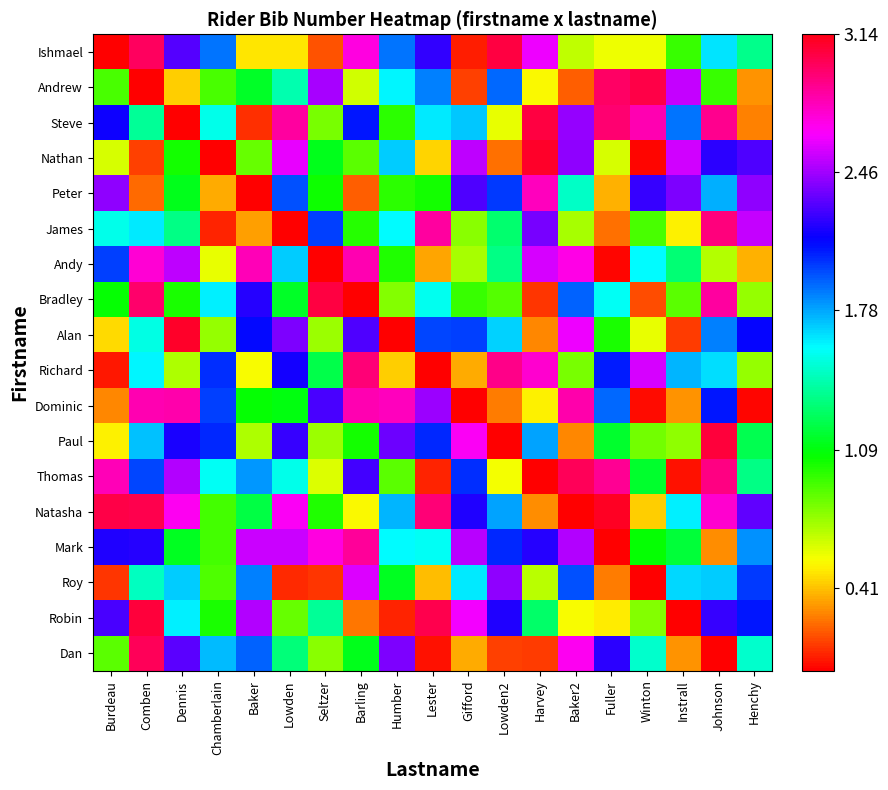

Reading left to right, extract all data points from this chart.

Ishmael: Burdeau=0.0	Comben=3.0	Dennis=2.3	Chamberlain=1.9	Baker=0.5	Lowden=0.5	Seltzer=0.2	Barling=2.7	Humber=1.9	Lester=2.2	Gifford=0.1	Lowden2=3.0	Harvey=2.6	Baker2=0.7	Fuller=0.6	Winton=0.6	Instrall=1.0	Johnson=1.6	Henchy=1.4
Andrew: Burdeau=0.9	Comben=0.0	Dennis=0.4	Chamberlain=0.9	Baker=1.2	Lowden=1.4	Seltzer=2.5	Barling=0.6	Humber=1.6	Lester=1.9	Gifford=0.1	Lowden2=1.9	Harvey=0.5	Baker2=0.2	Fuller=3.0	Winton=3.0	Instrall=2.5	Johnson=1.0	Henchy=0.3
Steve: Burdeau=2.1	Comben=1.4	Dennis=0.0	Chamberlain=1.6	Baker=0.1	Lowden=2.9	Seltzer=0.8	Barling=2.1	Humber=1.0	Lester=1.6	Gifford=1.7	Lowden2=0.6	Harvey=3.0	Baker2=2.4	Fuller=3.0	Winton=2.8	Instrall=1.9	Johnson=2.9	Henchy=0.3
Nathan: Burdeau=0.6	Comben=0.1	Dennis=1.0	Chamberlain=0.0	Baker=0.9	Lowden=2.6	Seltzer=1.1	Barling=0.9	Humber=1.7	Lester=0.4	Gifford=2.5	Lowden2=0.2	Harvey=3.1	Baker2=2.4	Fuller=0.6	Winton=0.0	Instrall=2.6	Johnson=2.2	Henchy=2.3
Peter: Burdeau=2.4	Comben=0.2	Dennis=1.1	Chamberlain=0.4	Baker=0.0	Lowden=2.0	Seltzer=1.0	Barling=0.2	Humber=1.0	Lester=1.0	Gifford=2.3	Lowden2=2.0	Harvey=2.8	Baker2=1.5	Fuller=0.4	Winton=2.2	Instrall=2.4	Johnson=1.8	Henchy=2.4
James: Burdeau=1.6	Comben=1.6	Dennis=1.3	Chamberlain=0.1	Baker=0.3	Lowden=0.0	Seltzer=2.0	Barling=1.0	Humber=1.6	Lester=2.8	Gifford=0.8	Lowden2=1.3	Harvey=2.4	Baker2=0.7	Fuller=0.2	Winton=0.9	Instrall=0.5	Johnson=2.9	Henchy=2.5
Andy: Burdeau=2.0	Comben=2.7	Dennis=2.5	Chamberlain=0.6	Baker=2.8	Lowden=1.7	Seltzer=0.0	Barling=2.8	Humber=1.0	Lester=0.3	Gifford=0.7	Lowden2=1.3	Harvey=2.6	Baker2=2.7	Fuller=0.0	Winton=1.6	Instrall=1.3	Johnson=0.7	Henchy=0.4
Bradley: Burdeau=1.1	Comben=3.0	Dennis=1.0	Chamberlain=1.6	Baker=2.2	Lowden=1.1	Seltzer=3.1	Barling=0.0	Humber=0.8	Lester=1.6	Gifford=0.9	Lowden2=0.9	Harvey=0.1	Baker2=1.9	Fuller=1.6	Winton=0.2	Instrall=0.9	Johnson=2.9	Henchy=0.8
Alan: Burdeau=0.5	Comben=1.5	Dennis=3.1	Chamberlain=0.8	Baker=2.1	Lowden=2.4	Seltzer=0.7	Barling=2.3	Humber=0.0	Lester=2.0	Gifford=2.0	Lowden2=1.7	Harvey=0.3	Baker2=2.6	Fuller=1.0	Winton=0.6	Instrall=0.1	Johnson=1.9	Henchy=2.1
Richard: Burdeau=0.1	Comben=1.6	Dennis=0.7	Chamberlain=2.0	Baker=0.5	Lowden=2.2	Seltzer=1.2	Barling=2.9	Humber=0.4	Lester=0.0	Gifford=0.4	Lowden2=2.9	Harvey=2.8	Baker2=0.8	Fuller=2.1	Winton=2.6	Instrall=1.7	Johnson=1.7	Henchy=0.8
Dominic: Burdeau=0.3	Comben=2.8	Dennis=2.8	Chamberlain=2.0	Baker=1.1	Lowden=1.1	Seltzer=2.3	Barling=2.8	Humber=2.8	Lester=2.4	Gifford=0.0	Lowden2=0.3	Harvey=0.5	Baker2=2.8	Fuller=1.9	Winton=0.0	Instrall=0.3	Johnson=2.1	Henchy=0.0
Paul: Burdeau=0.5	Comben=1.7	Dennis=2.2	Chamberlain=2.0	Baker=0.7	Lowden=2.2	Seltzer=0.7	Barling=1.0	Humber=2.3	Lester=2.0	Gifford=2.7	Lowden2=0.0	Harvey=1.8	Baker2=0.3	Fuller=1.2	Winton=0.8	Instrall=0.8	Johnson=3.1	Henchy=1.2
Thomas: Burdeau=2.8	Comben=2.0	Dennis=2.5	Chamberlain=1.6	Baker=1.8	Lowden=1.5	Seltzer=0.6	Barling=2.3	Humber=0.9	Lester=0.1	Gifford=2.0	Lowden2=0.6	Harvey=0.0	Baker2=3.0	Fuller=2.9	Winton=1.2	Instrall=0.0	Johnson=2.9	Henchy=1.3
Natasha: Burdeau=3.0	Comben=3.0	Dennis=2.7	Chamberlain=0.9	Baker=1.2	Lowden=2.7	Seltzer=1.0	Barling=0.5	Humber=1.7	Lester=2.9	Gifford=2.2	Lowden2=1.8	Harvey=0.3	Baker2=0.0	Fuller=3.1	Winton=0.4	Instrall=1.6	Johnson=2.8	Henchy=2.3
Mark: Burdeau=2.2	Comben=2.2	Dennis=1.1	Chamberlain=0.9	Baker=2.5	Lowden=2.5	Seltzer=2.7	Barling=2.9	Humber=1.6	Lester=1.6	Gifford=2.5	Lowden2=2.0	Harvey=2.2	Baker2=2.5	Fuller=0.0	Winton=1.1	Instrall=1.2	Johnson=0.3	Henchy=1.8
Roy: Burdeau=0.1	Comben=1.5	Dennis=1.7	Chamberlain=0.9	Baker=1.9	Lowden=0.1	Seltzer=0.1	Barling=2.6	Humber=1.1	Lester=0.4	Gifford=1.6	Lowden2=2.4	Harvey=0.7	Baker2=2.0	Fuller=0.3	Winton=0.0	Instrall=1.7	Johnson=1.7	Henchy=2.0
Robin: Burdeau=2.3	Comben=3.1	Dennis=1.6	Chamberlain=1.0	Baker=2.5	Lowden=0.9	Seltzer=1.4	Barling=0.2	Humber=0.1	Lester=3.0	Gifford=2.6	Lowden2=2.2	Harvey=1.3	Baker2=0.5	Fuller=0.5	Winton=0.8	Instrall=0.0	Johnson=2.2	Henchy=2.1
Dan: Burdeau=0.9	Comben=3.0	Dennis=2.3	Chamberlain=1.7	Baker=1.9	Lowden=1.3	Seltzer=0.8	Barling=1.1	Humber=2.4	Lester=0.0	Gifford=0.4	Lowden2=0.1	Harvey=0.1	Baker2=2.7	Fuller=2.2	Winton=1.5	Instrall=0.3	Johnson=0.0	Henchy=1.5